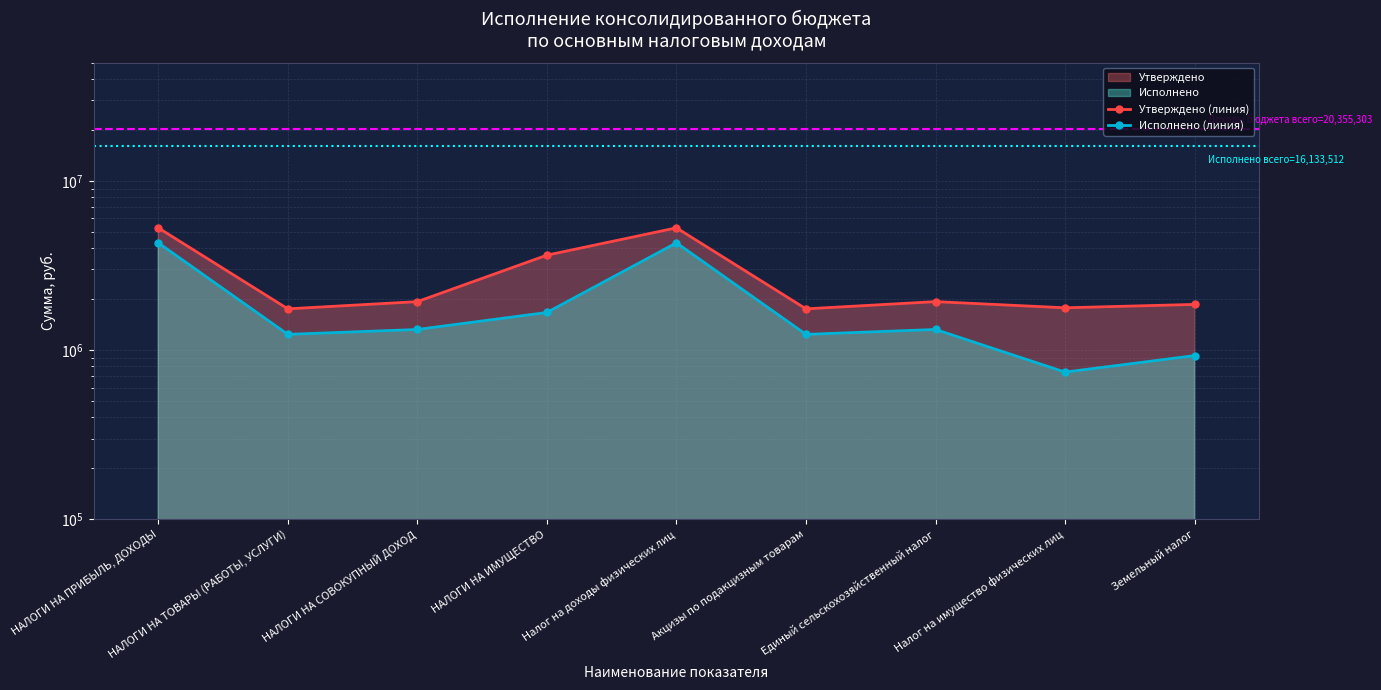

What is the difference between the maximum and minimum values in the Исполнено series?

3564764.5